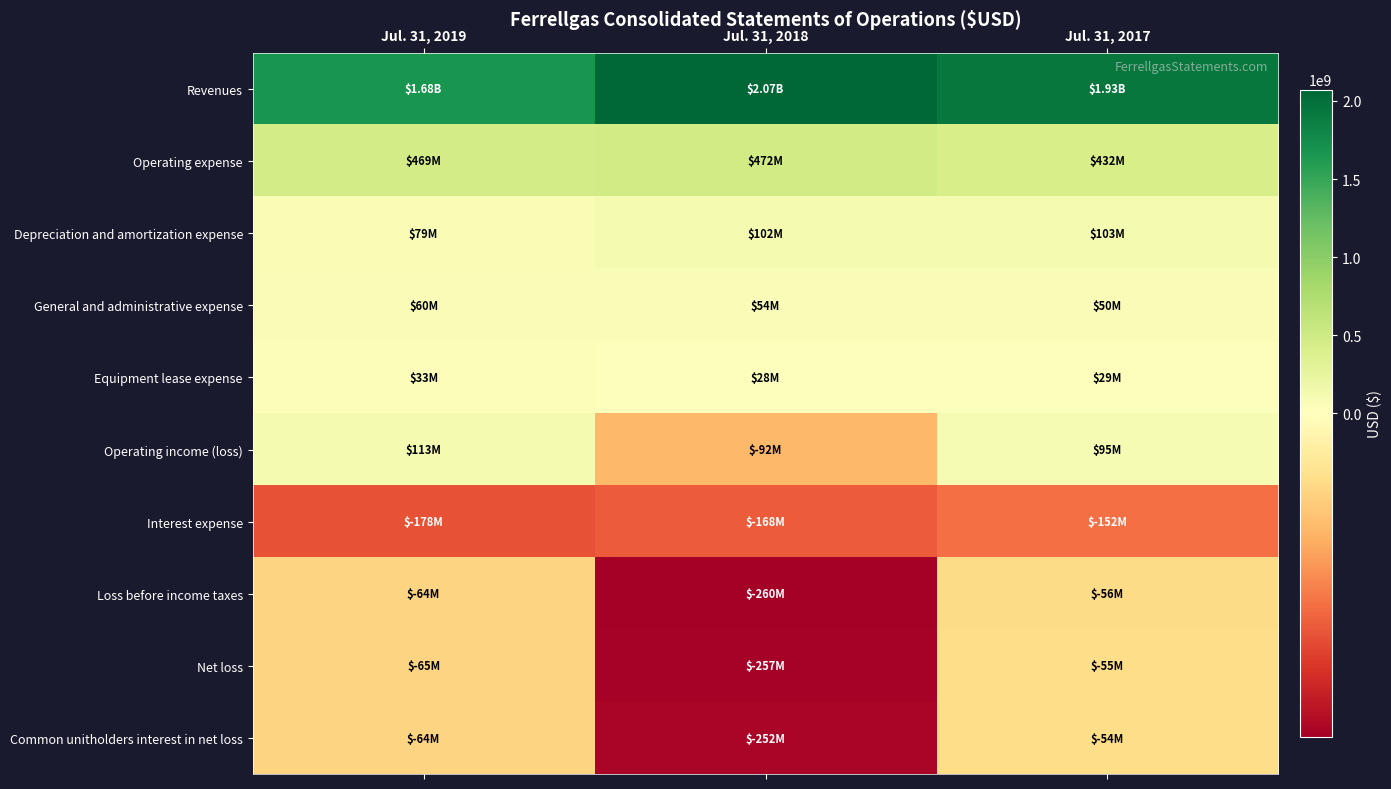

Reading left to right, transcribe all the data shown in this chart.

Revenues: Jul. 31, 2019=1684392000	Jul. 31, 2018=2073142000	Jul. 31, 2017=1930277000
Operating expense: Jul. 31, 2019=468868000	Jul. 31, 2018=471748000	Jul. 31, 2017=432412000
Depreciation and amortization expense: Jul. 31, 2019=78846000	Jul. 31, 2018=101795000	Jul. 31, 2017=103351000
General and administrative expense: Jul. 31, 2019=59994000	Jul. 31, 2018=54401000	Jul. 31, 2017=49617000
Equipment lease expense: Jul. 31, 2019=33073000	Jul. 31, 2018=28272000	Jul. 31, 2017=29124000
Operating income (loss): Jul. 31, 2019=113028000	Jul. 31, 2018=-91964000	Jul. 31, 2017=95367000
Interest expense: Jul. 31, 2019=-177619000	Jul. 31, 2018=-168467000	Jul. 31, 2017=-152485000
Loss before income taxes: Jul. 31, 2019=-64222000	Jul. 31, 2018=-259503000	Jul. 31, 2017=-55644000
Net loss: Jul. 31, 2019=-64545000	Jul. 31, 2018=-256825000	Jul. 31, 2017=-54501000
Common unitholders interest in net loss: Jul. 31, 2019=-63605000	Jul. 31, 2018=-252035000	Jul. 31, 2017=-53665000